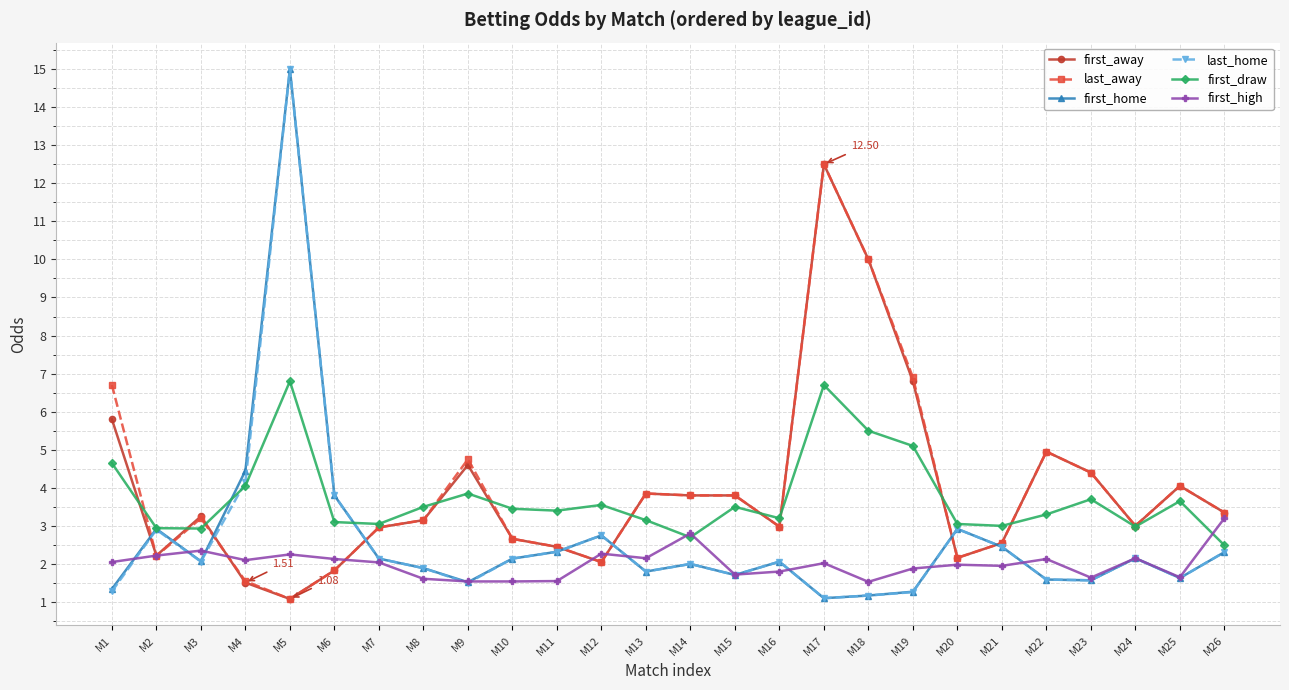

Between which two adjacent categories do first_draw and last_away first intersect?

M1 and M2